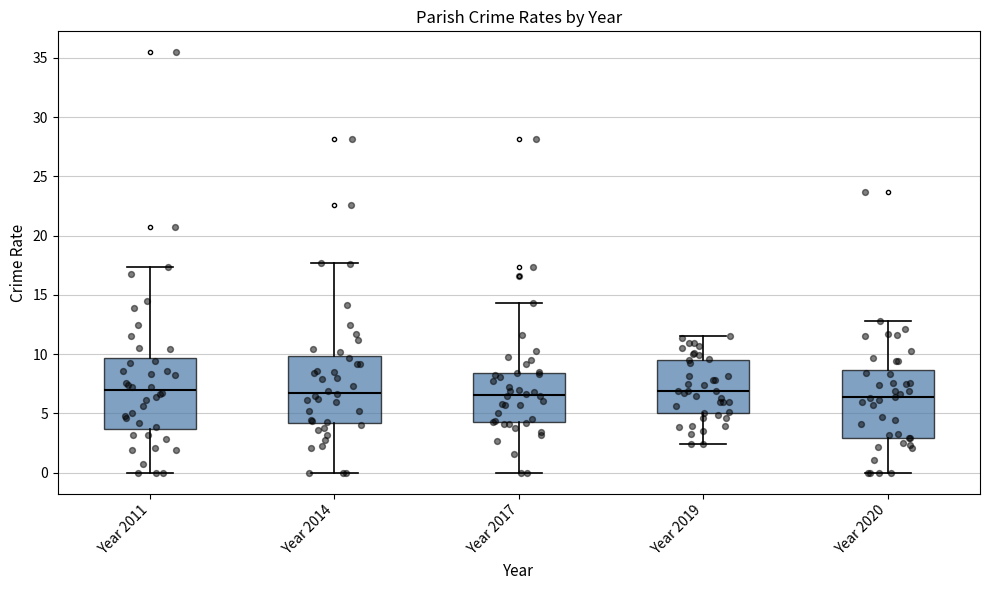

Reading left to right, transcribe this box plot: for each box, give where its median line is, the range the box spans, and where its two whiskers end, as read against the y-axis. The values are not printed on the chart, so give them approximately, as read against the axis.

Year 2011: median 7.0, box 3.5 to 9.5, whiskers 0.0 to 17.5
Year 2014: median 6.5, box 4.0 to 10.0, whiskers 0.0 to 17.5
Year 2017: median 6.5, box 4.0 to 8.5, whiskers 0.0 to 14.5
Year 2019: median 7.0, box 5.0 to 9.5, whiskers 2.5 to 11.5
Year 2020: median 6.5, box 3.0 to 8.5, whiskers 0.0 to 13.0